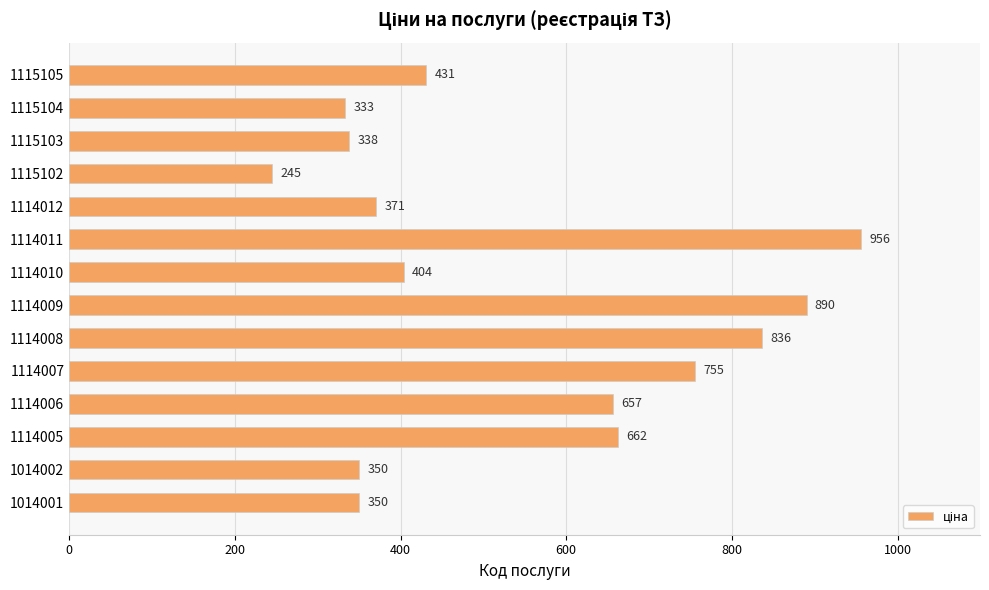

What is the ratio of the value at 1014002 to the value at 1114006?

0.5